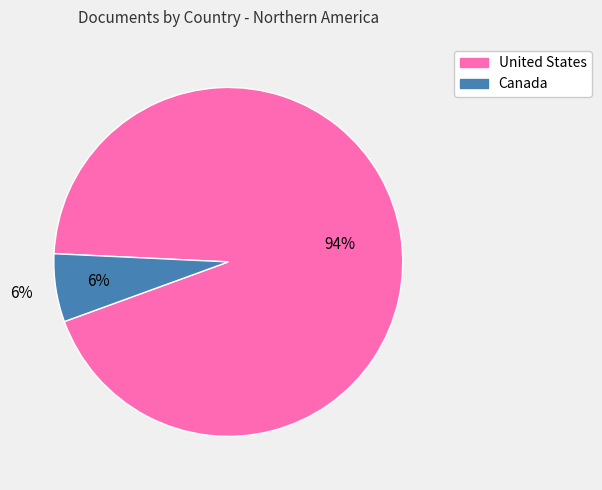

To the nearest percent, what percentage of the pie is United States?

94%